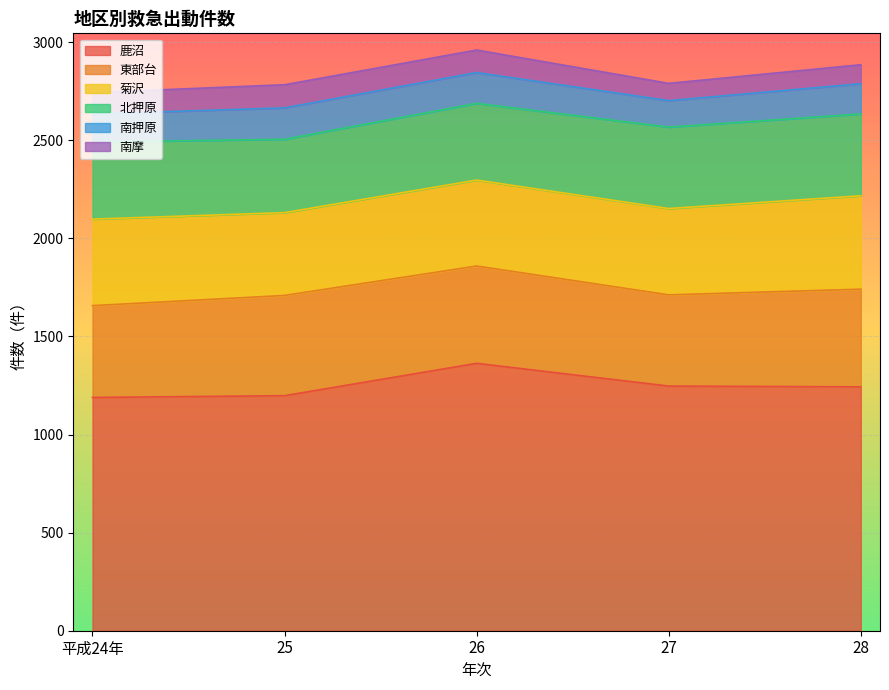

Which series has the widest spread of values?

鹿沼